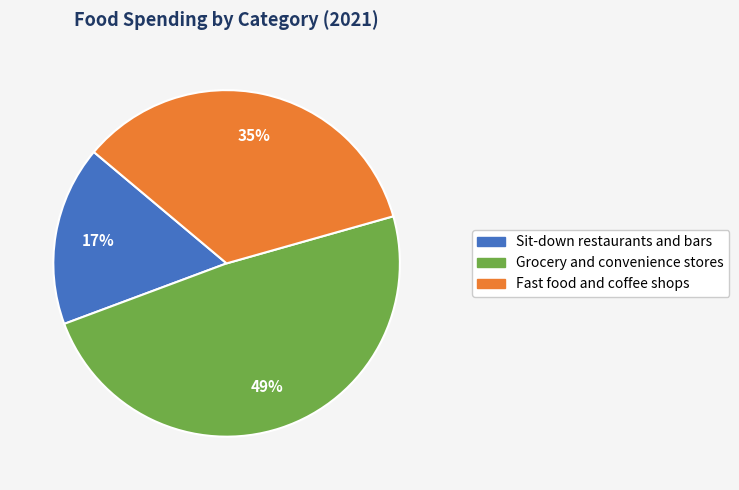

To the nearest percent, what is the average slice percentage?

33%